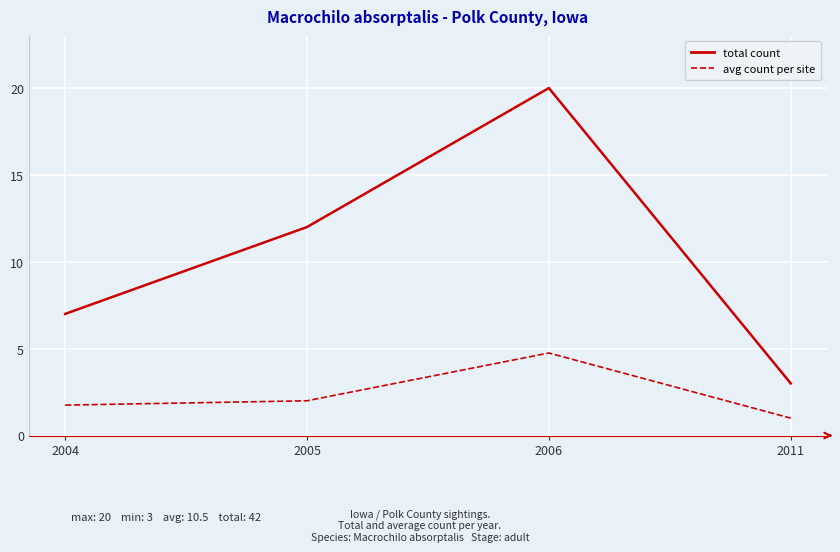

True or false: avg count per site has a value of 4.8 at 2006.

True